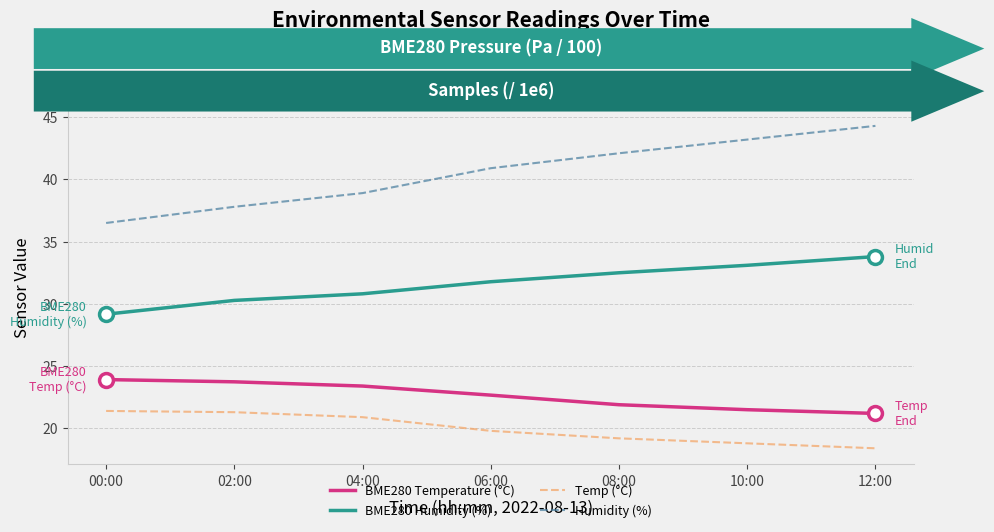

The value of Humidity (%) at 10:00 is 43.2. True or false?

True